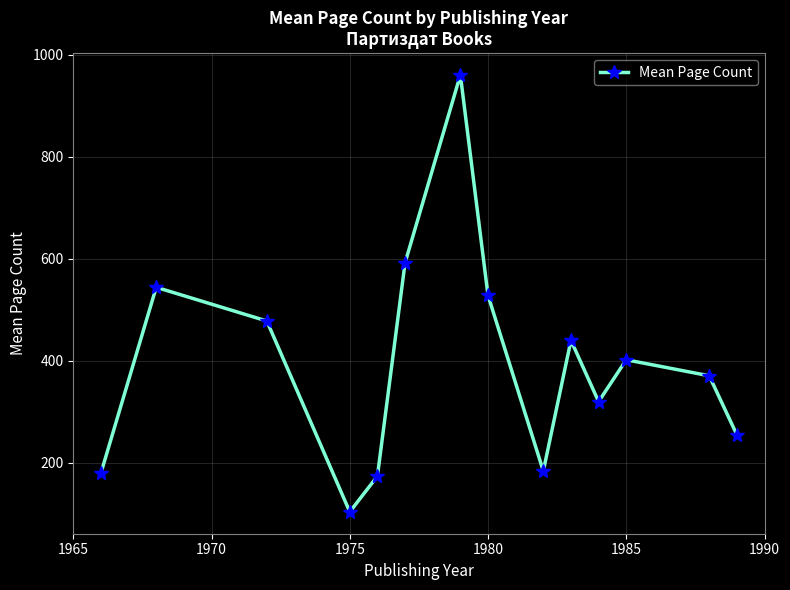

What is the value of the 4th point from the left?

104.0